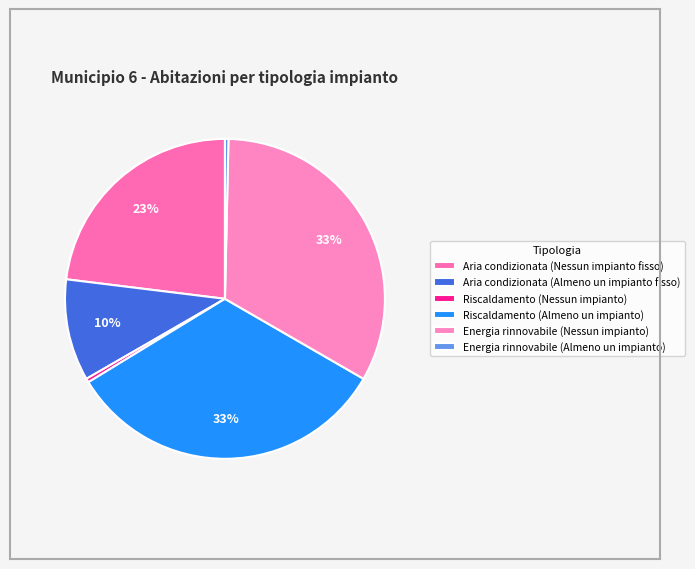

Count the number of slices in the pie.

6